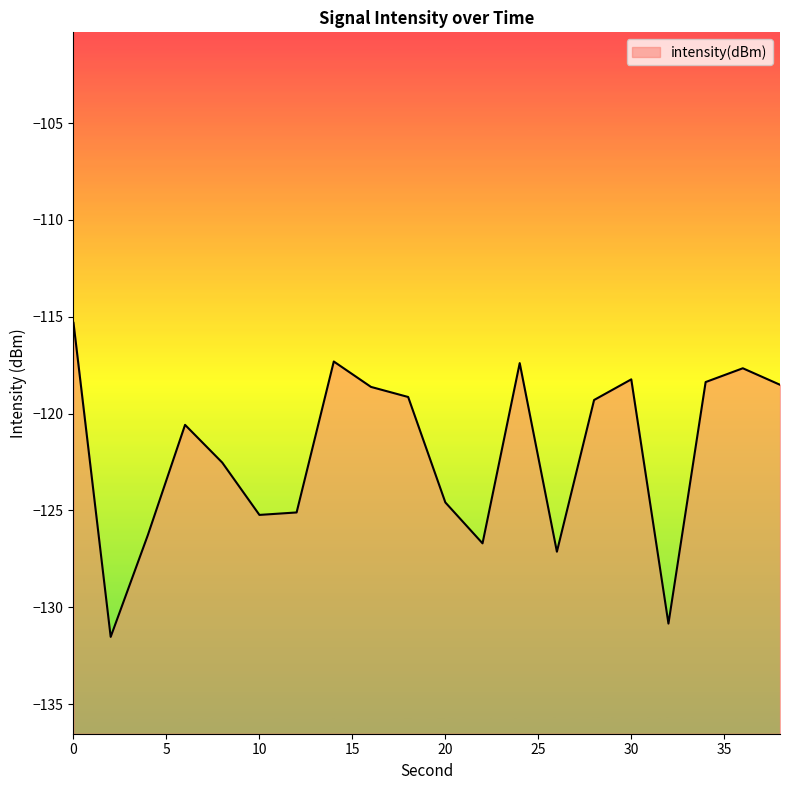

How many points are lower than both their immediate neighbors (excluding endpoints)?

5